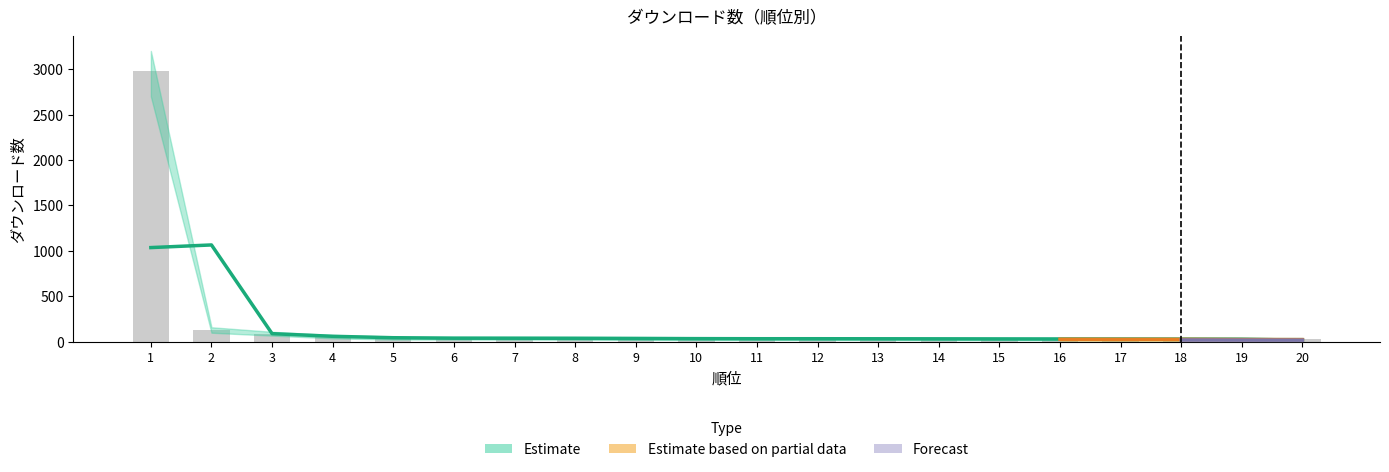

At which label does 移動平均 first exceed 34?

1